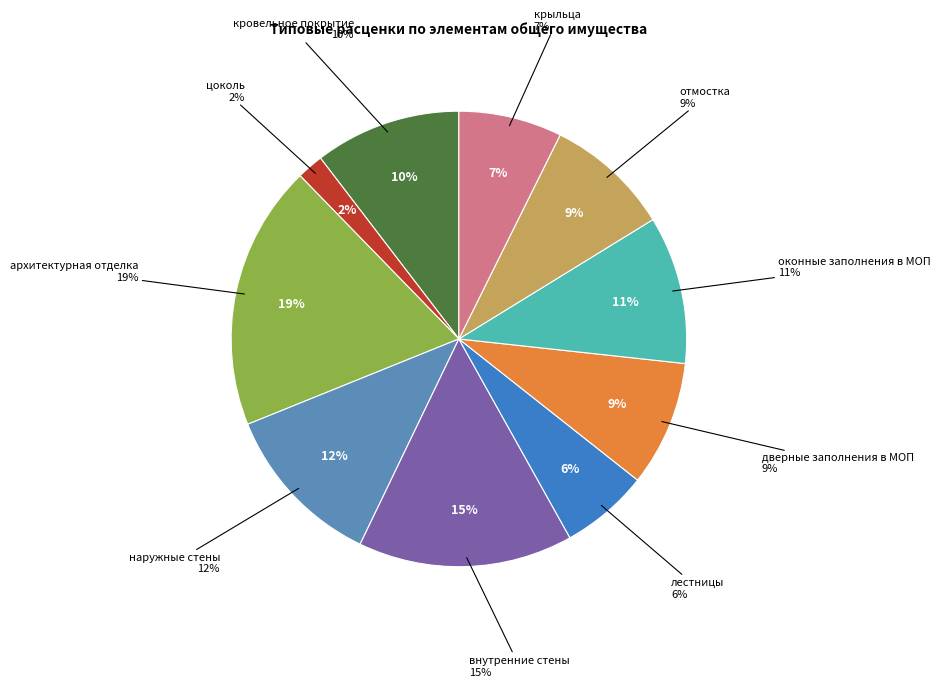

Count the number of slices in the pie.

10